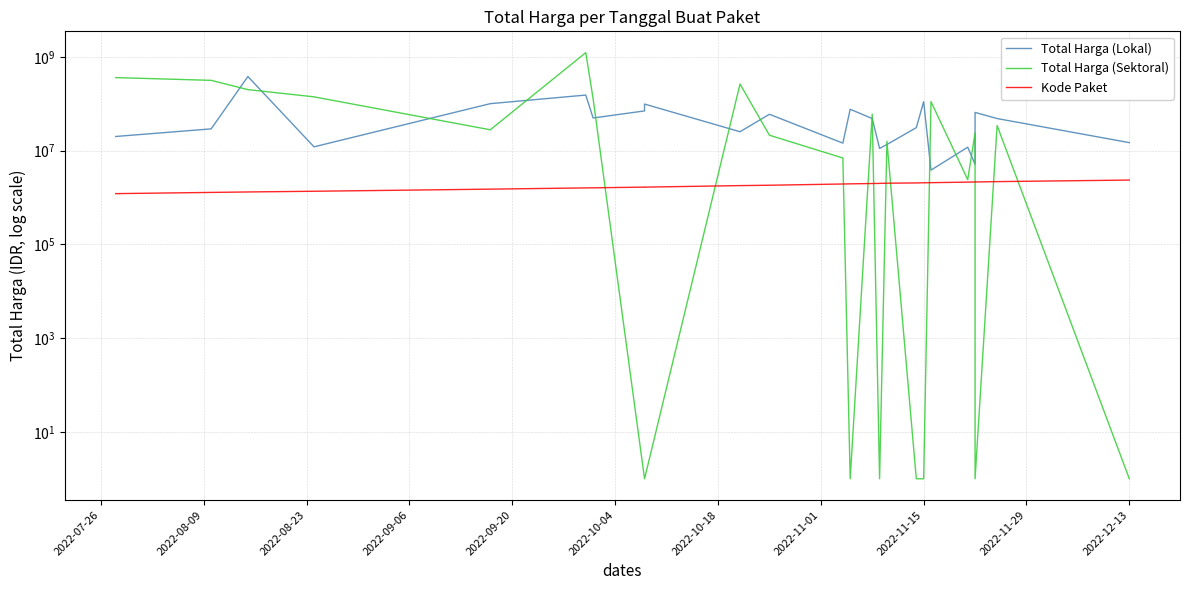

What is the difference between the second highest and second lowest values in the Total Harga (Lokal) series?

147384000